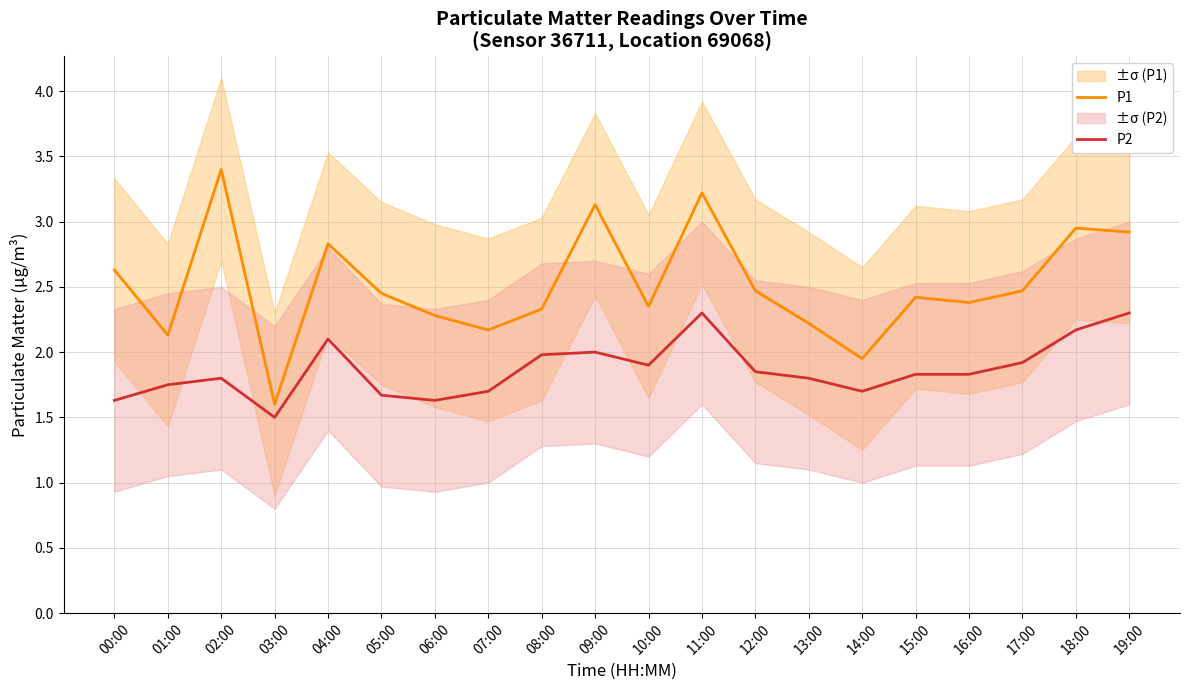

At which category does P2 reach its first local valley?

03:00